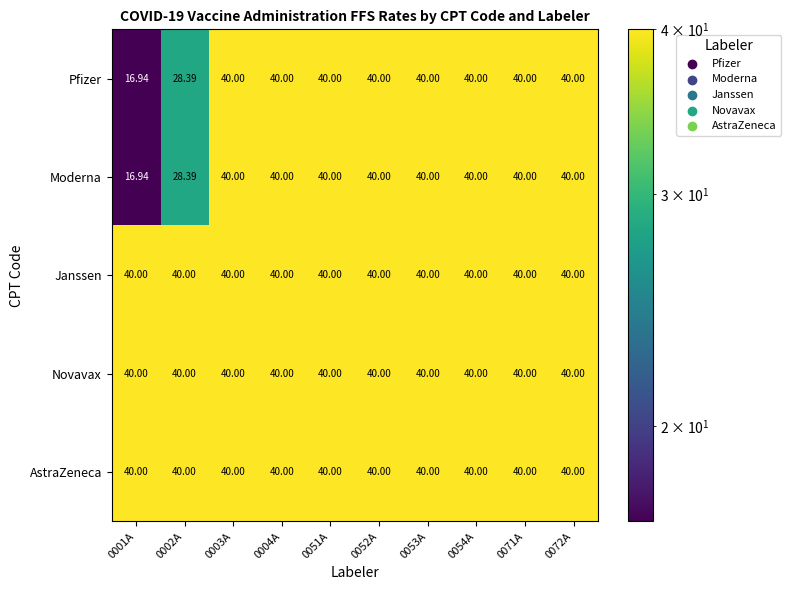

How many values in the Moderna series are below 40?

2